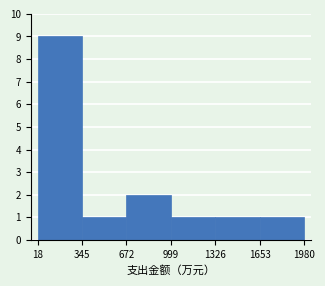

Reading left to right, transcribe this chart: for each bar, give the range it covers on the x-axis and its height. Neither the bar edges nor the heights are printed on the chart, so give them approximately, as read against the axes.

0 to 350: 9
350 to 650: 1
650 to 1000: 2
1000 to 1350: 1
1350 to 1650: 1
1650 to 2000: 1